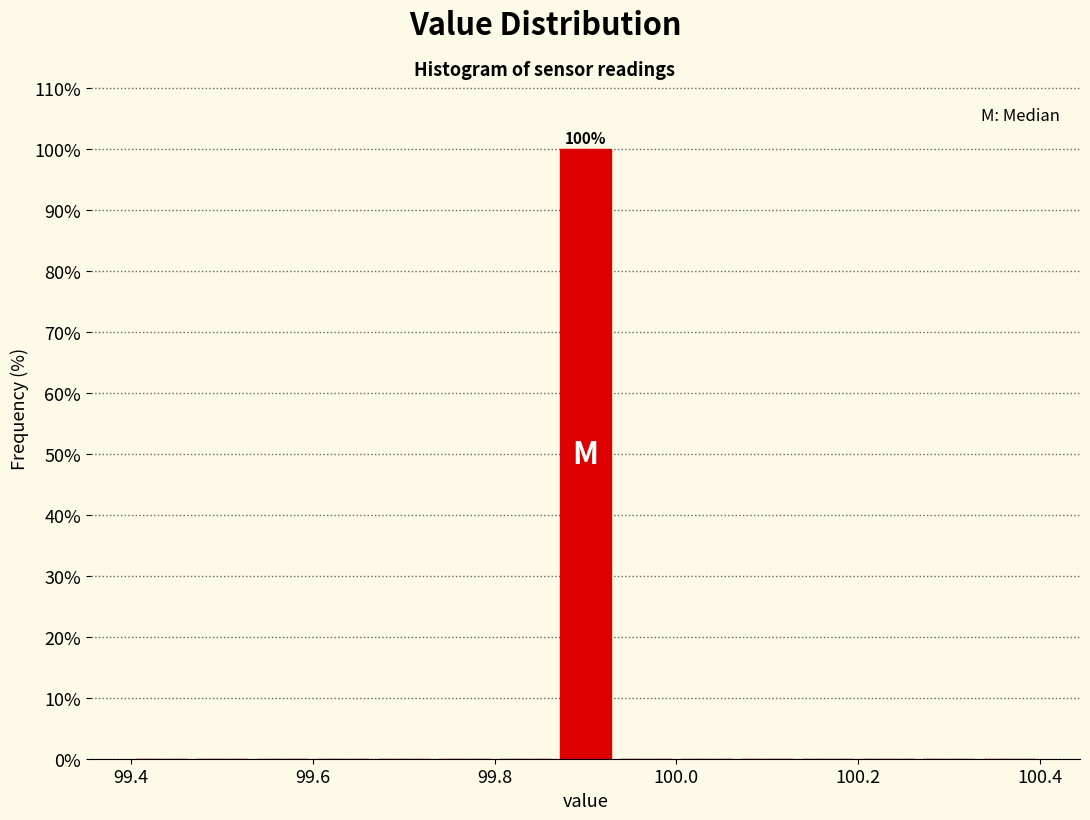

Around what value on the x-axis is the tallest bar? Give the approximate position of its centre, as read against the axis.

99.90